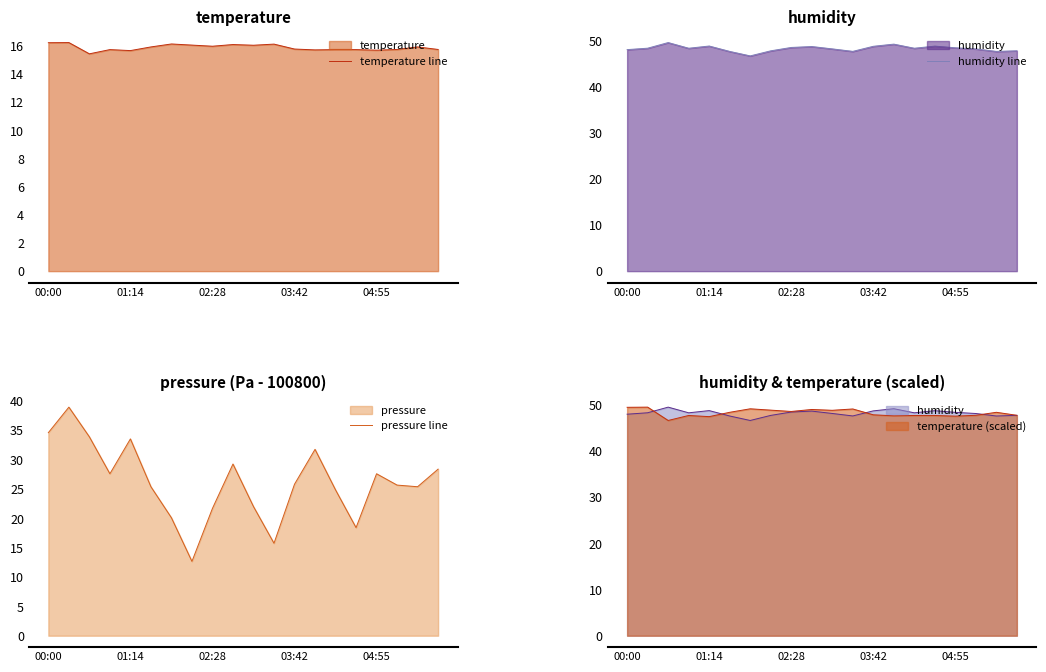

At which label is humidity line closest to 48?

00:00